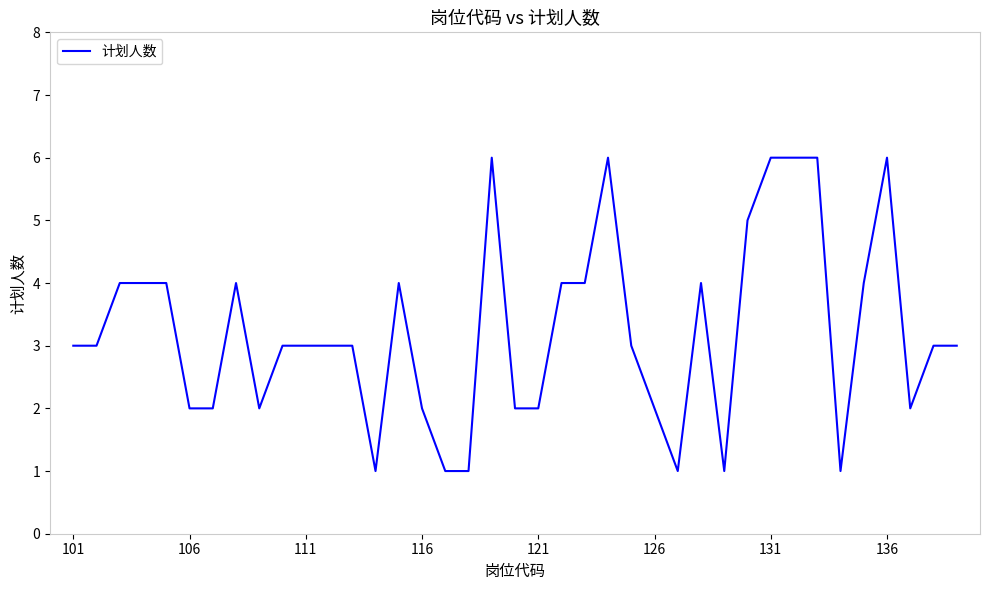

What is the difference between the maximum and minimum values?

5